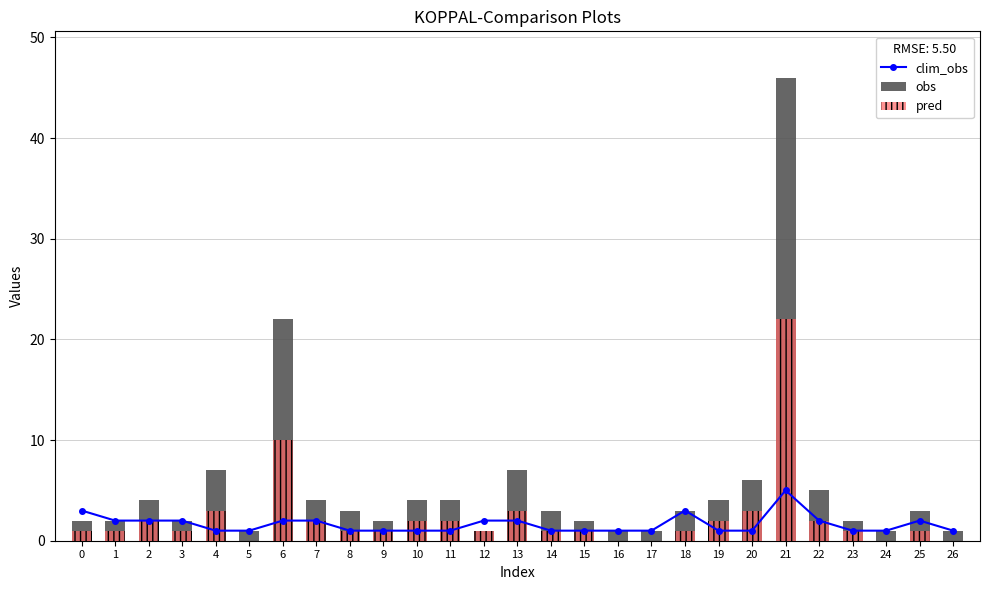

List the series in order of their peak value, highest first.

obs, pred, clim_obs